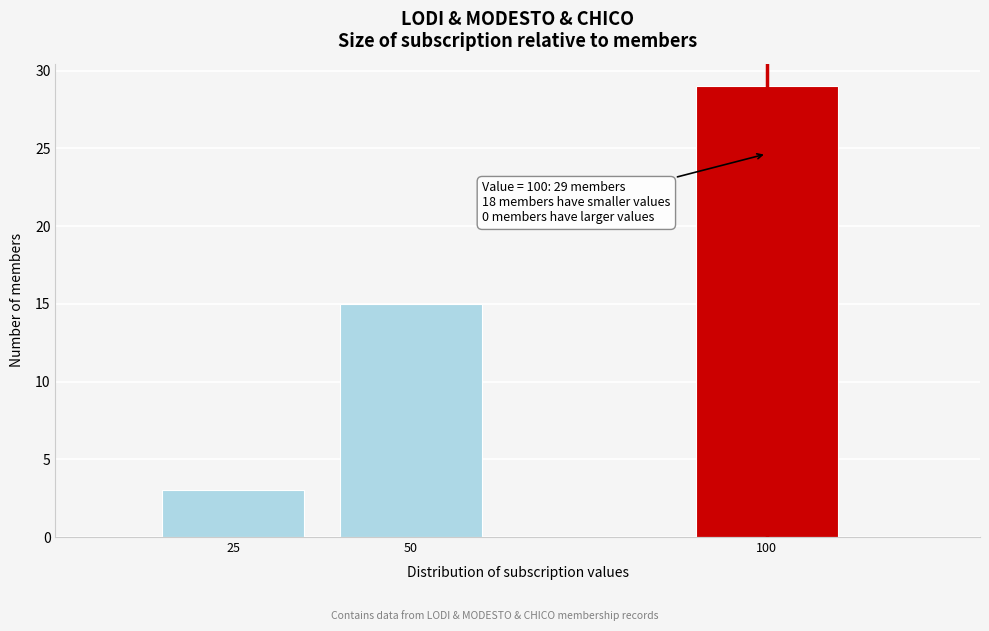

Reading left to right, what are all the values shown in this chart?

3	15	29